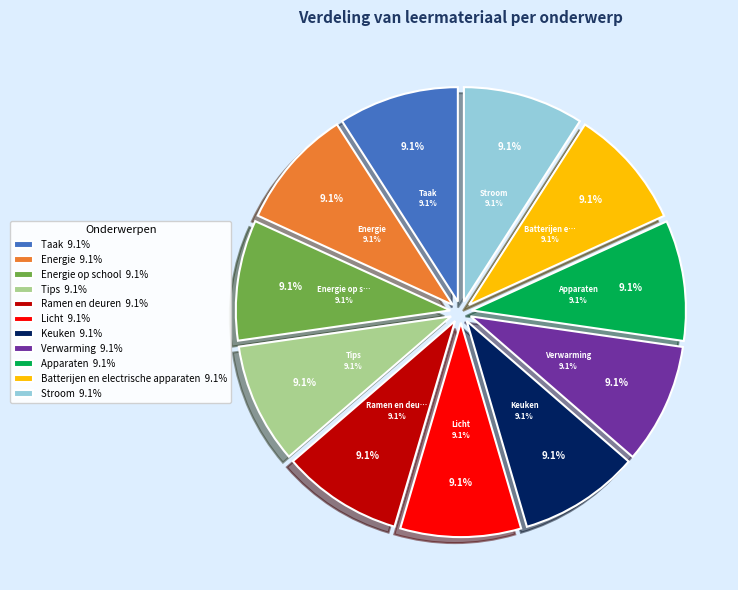

To the nearest percent, what percentage of the pie is Energie op school?

9%